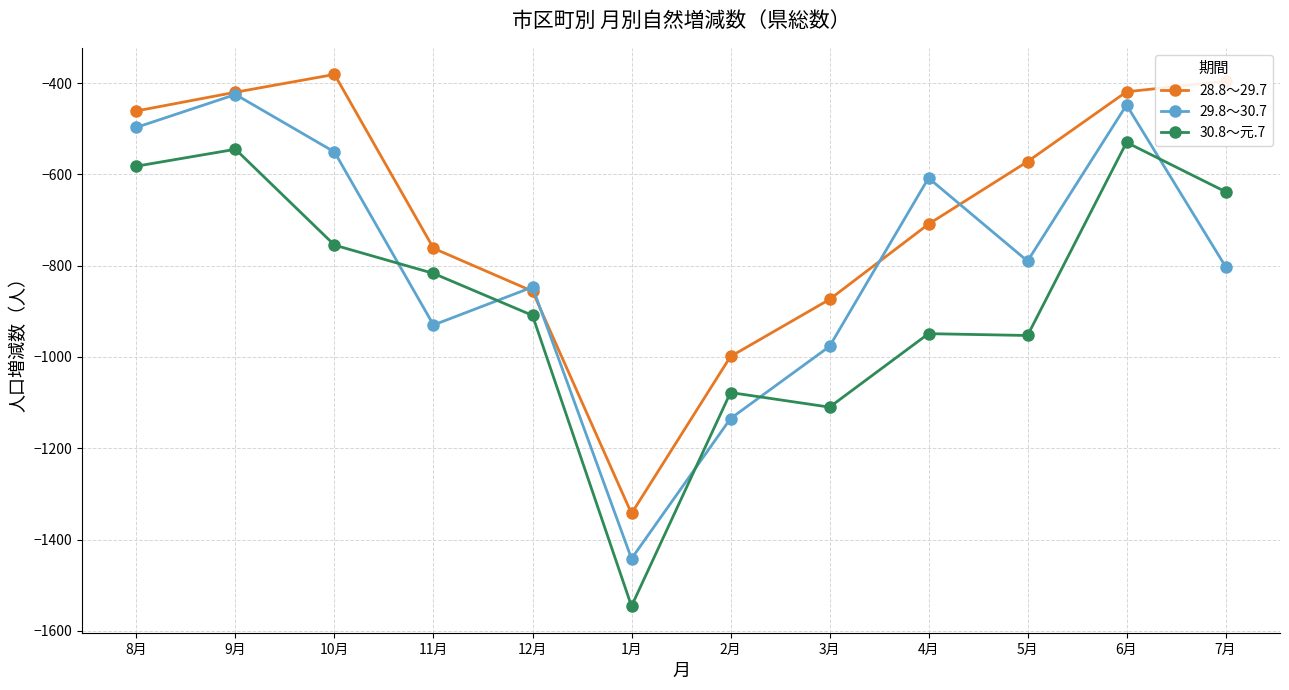

What is the spread (max minus min) of values at 4月?

341